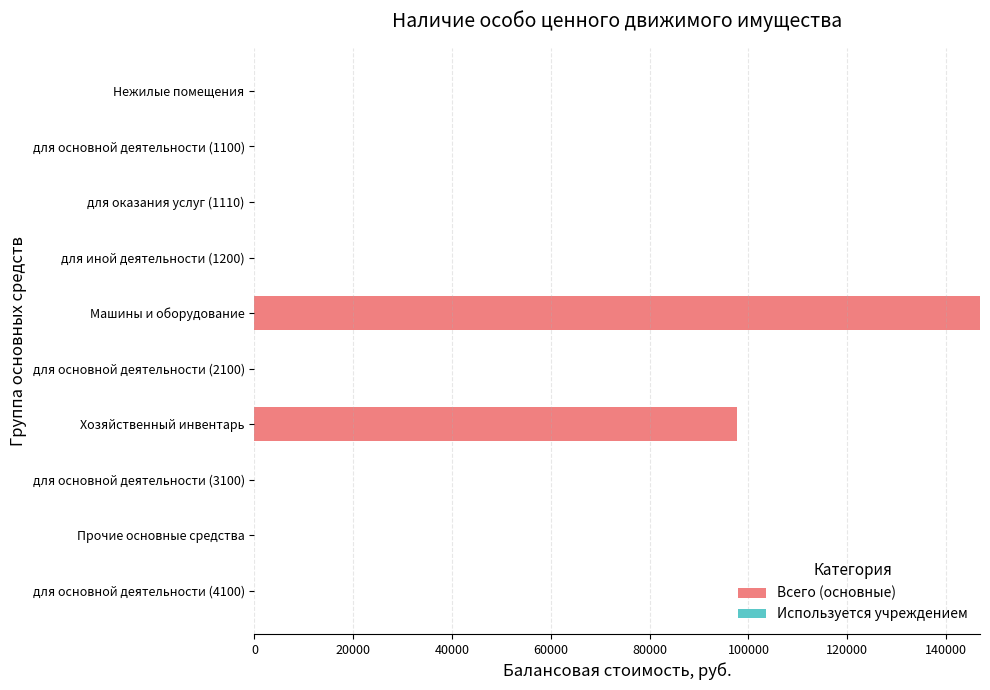

Are the bars horizontal?

Yes